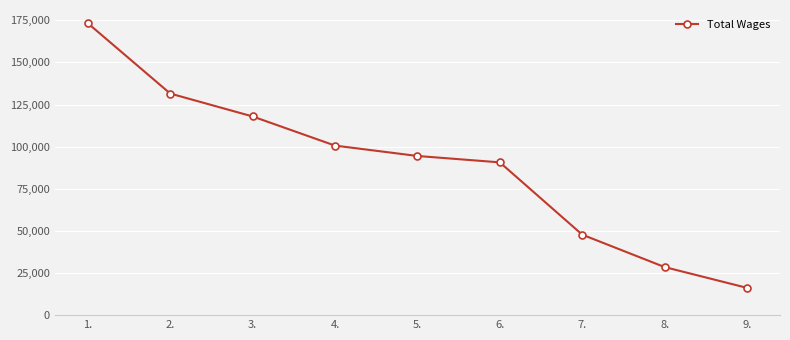

The value at 5. is 57858. True or false?

False